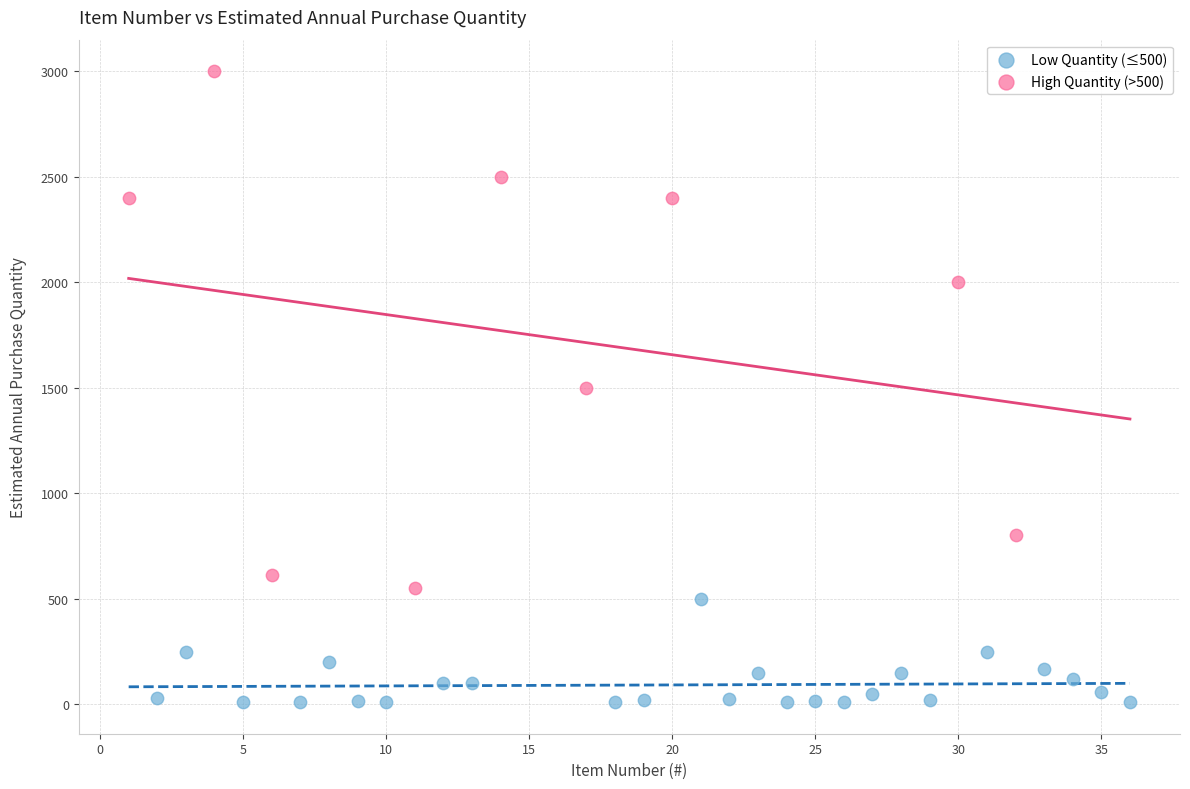

Which series has the widest spread of Y values?

High Quantity (>500)